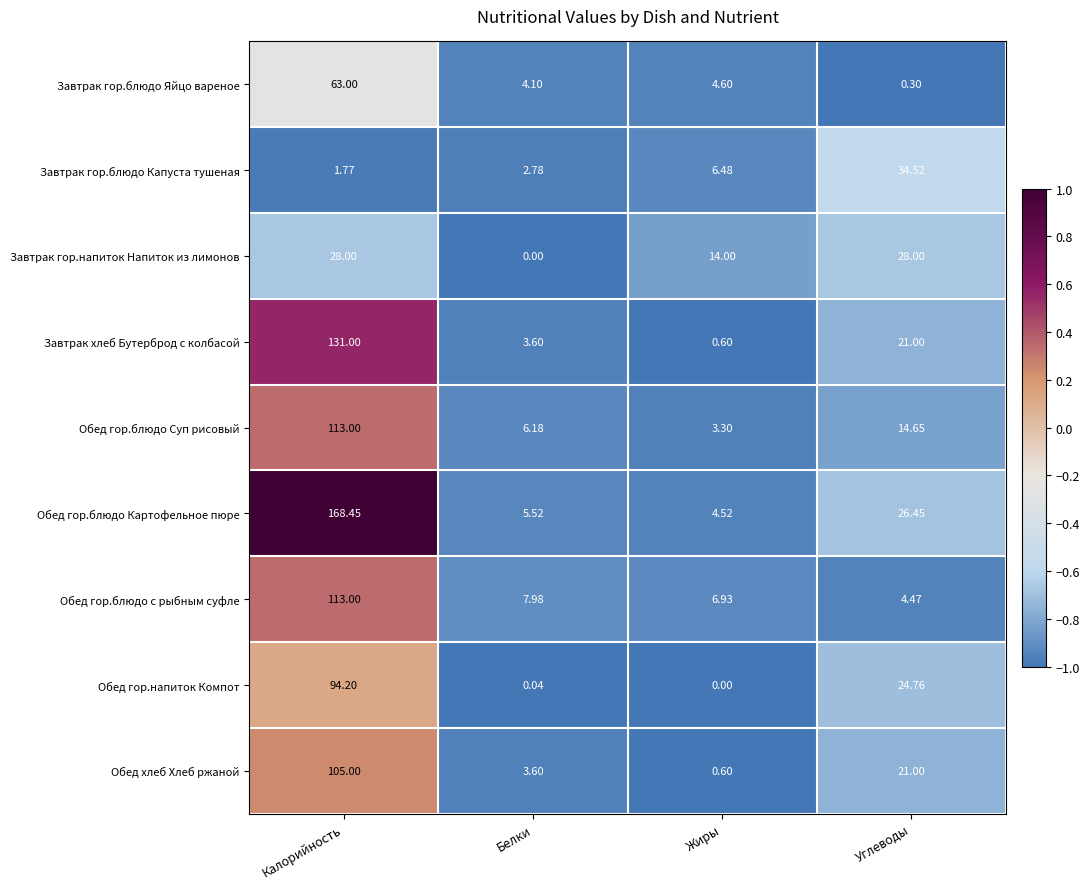

List the labels in order of Обед гор.напиток Компот value, largest first.

Калорийность, Углеводы, Белки, Жиры